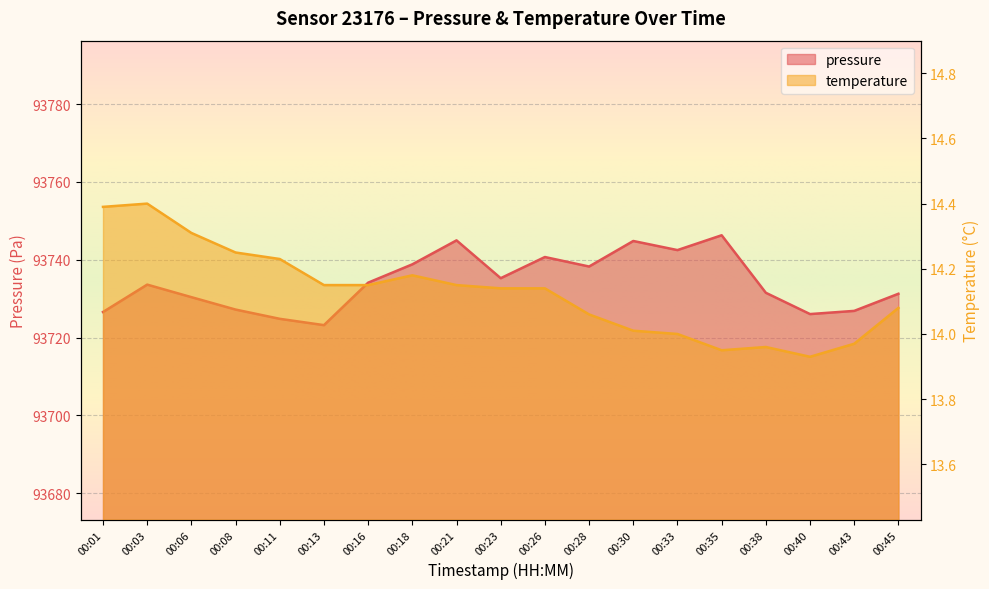

At which label is temperature closest to 14?

00:33